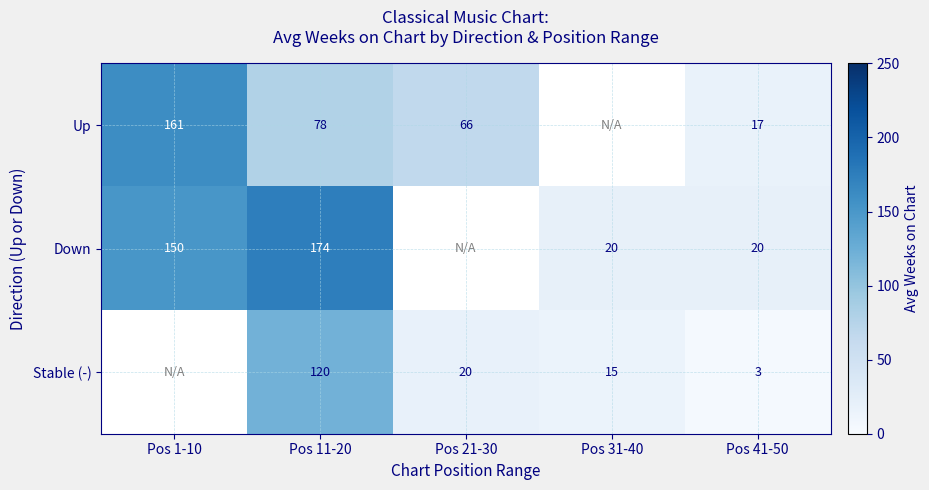

True or false: Down has a value of 150 at Pos 1-10.

True